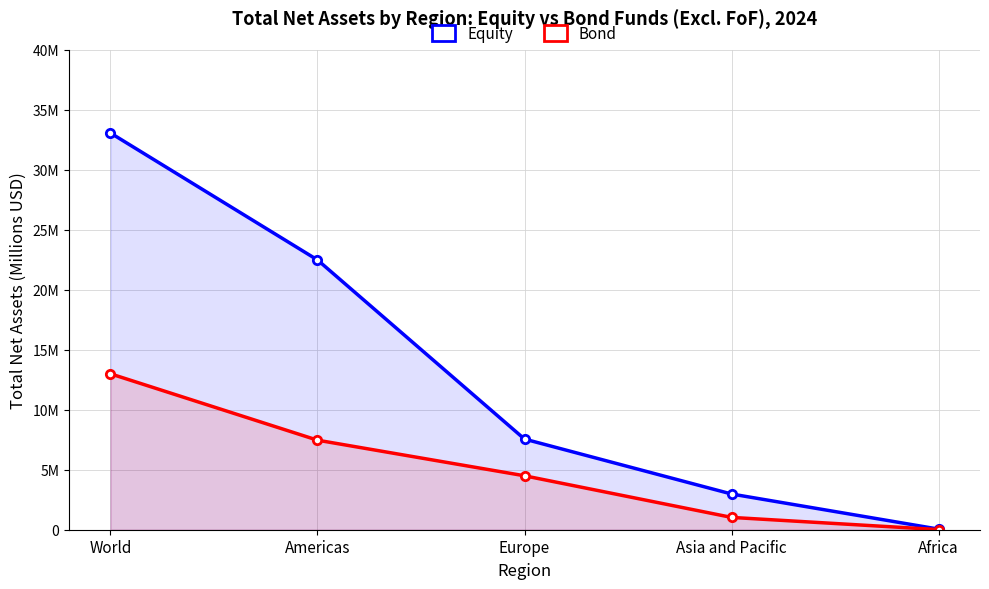

Read the Equity value at Asia and Pacific, to the nearest 50.

2977850